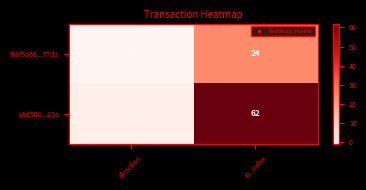

How many categories are shown in the chart?

2